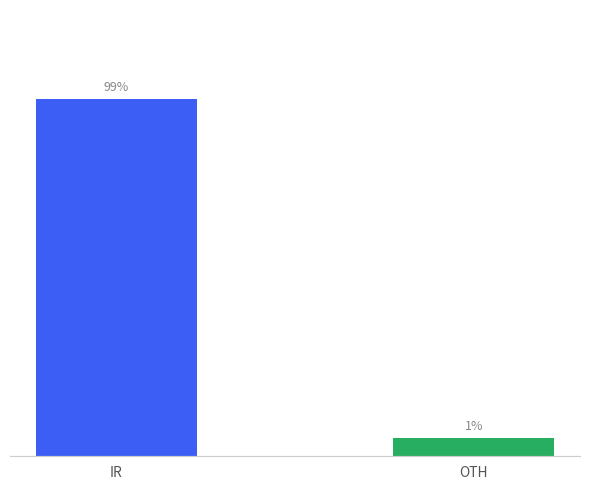

What is the label of the 1st bar from the right?

OTH